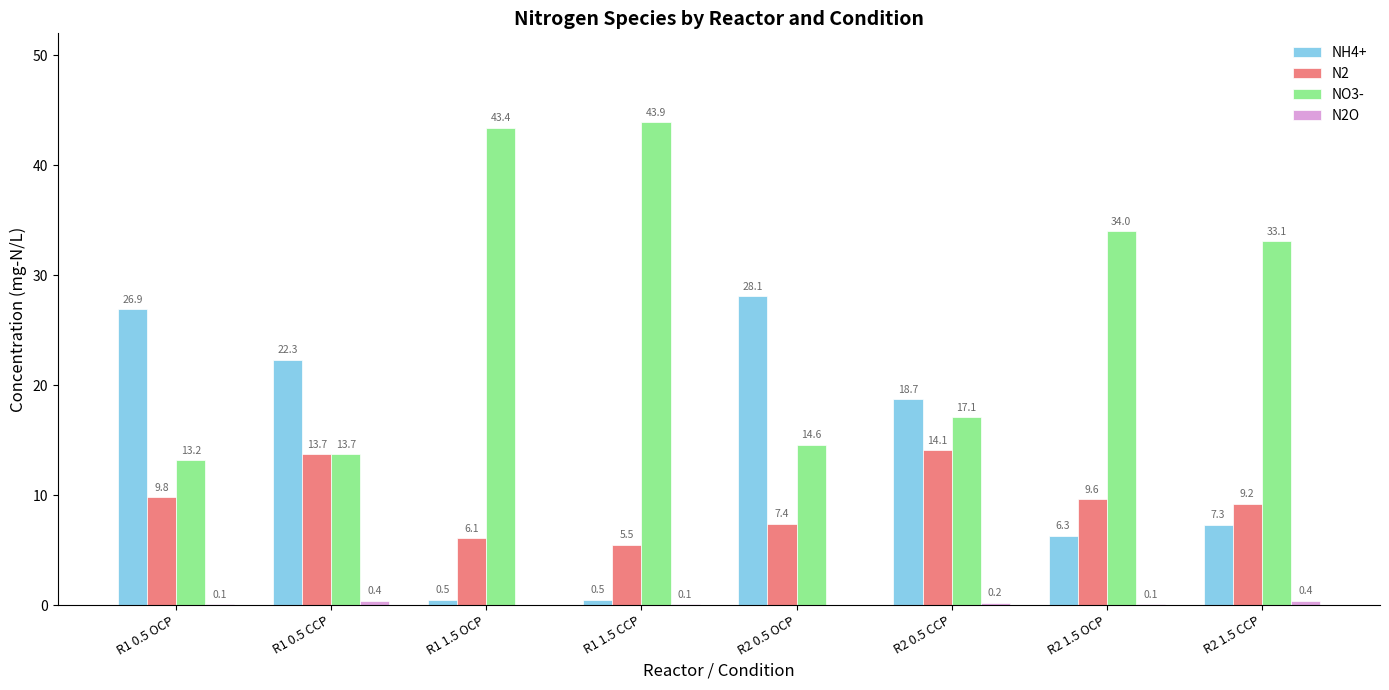

At which label does NO3- reach its peak?

R1 1.5 CCP